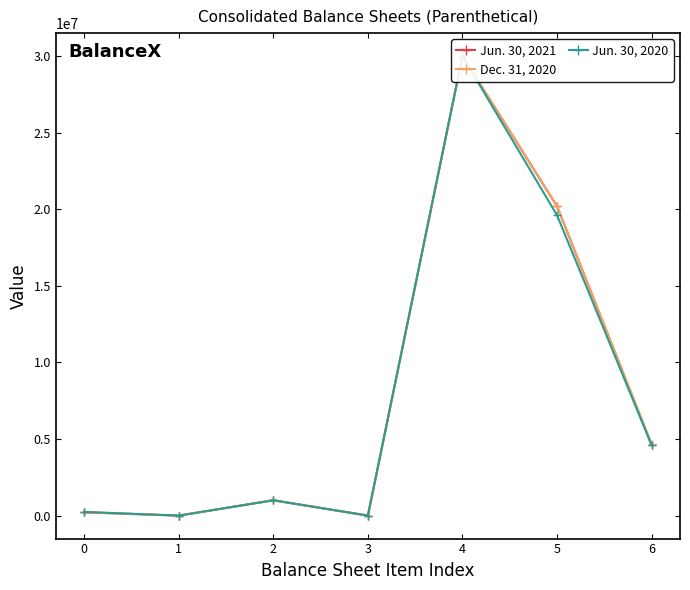

True or false: Dec. 31, 2020 has more than 2 points higher than both neighbors.

False